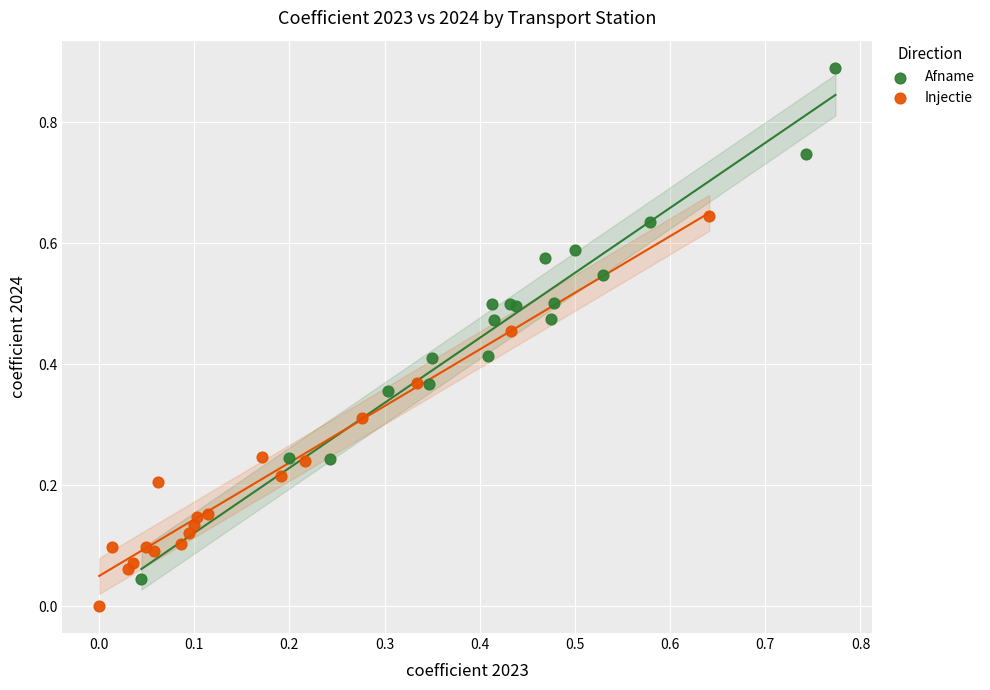

Which series has the largest Y range (max minus min)?

Afname